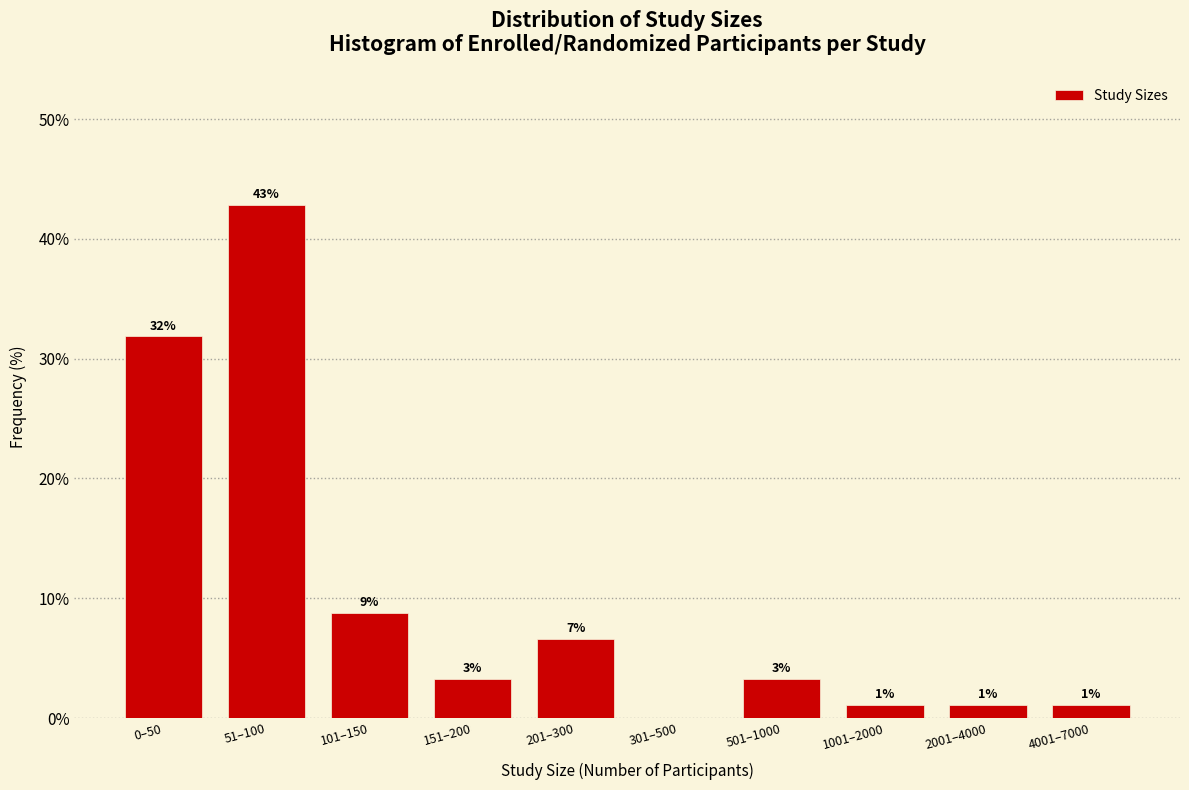

Are the bars horizontal?

No